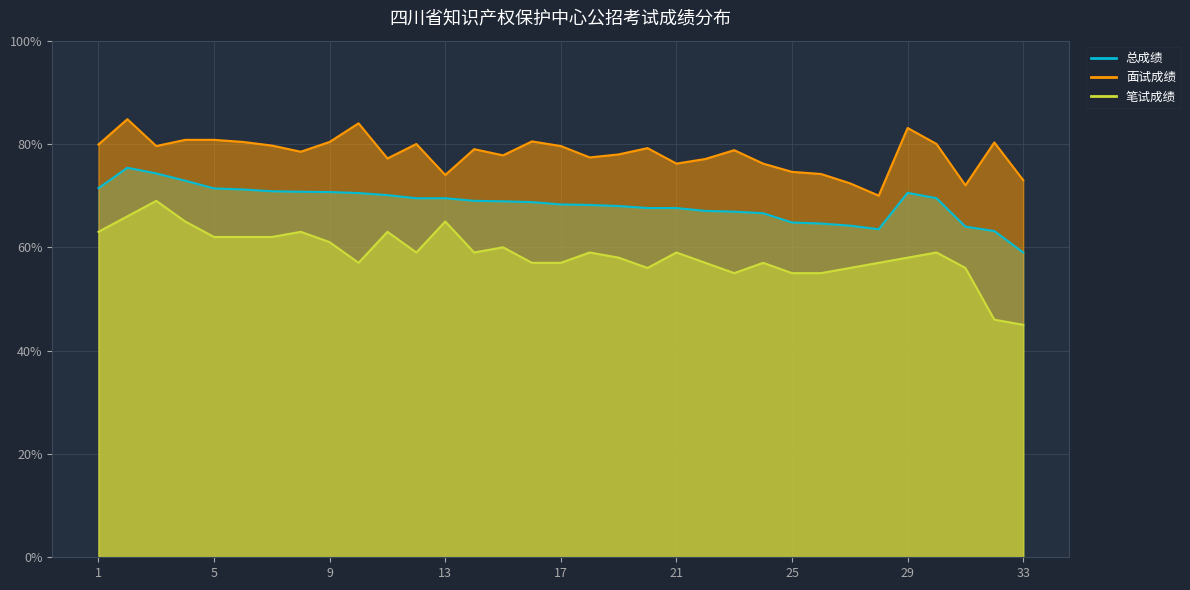

Which series changed the most between 8 and 16?

笔试成绩